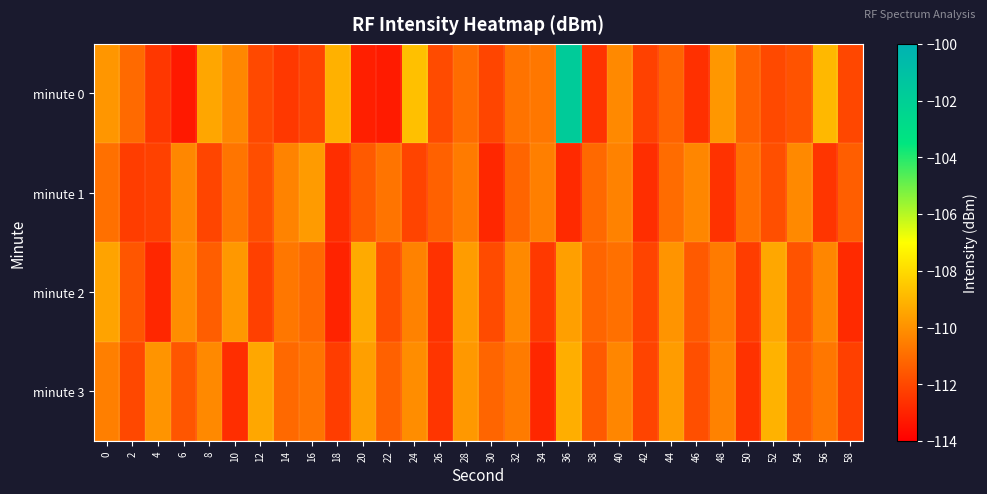

What is the spread (max minus min) of values at 32?

1.0